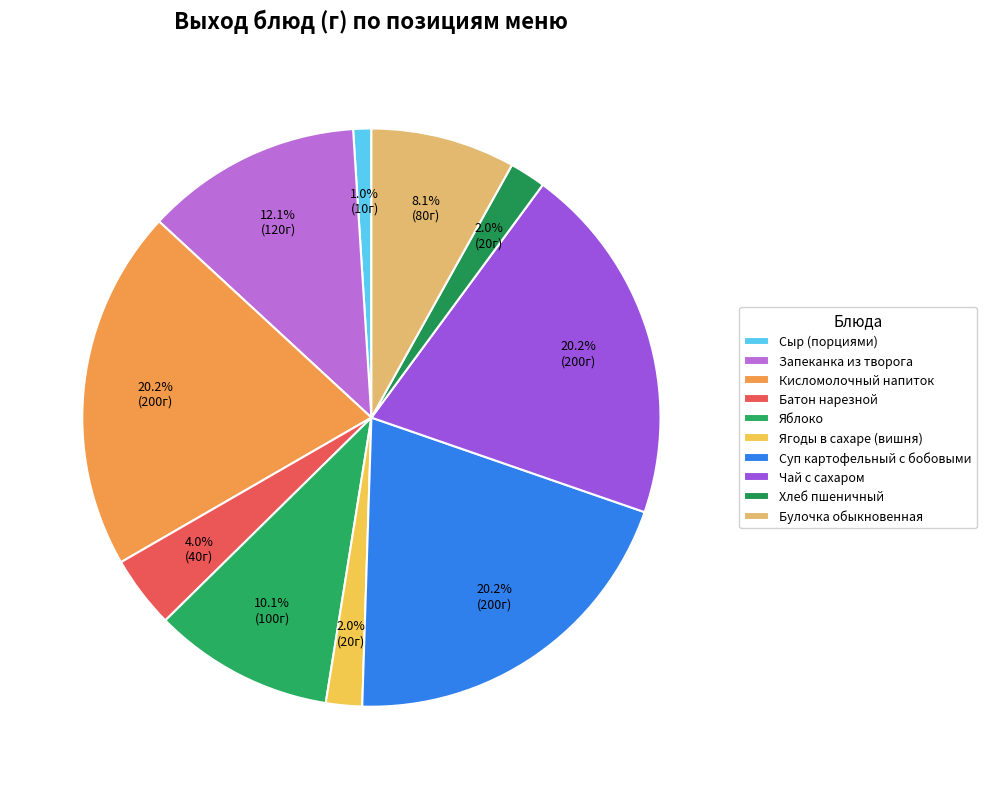

Does Суп картофельный с бобовыми represent more than half of the total?

No